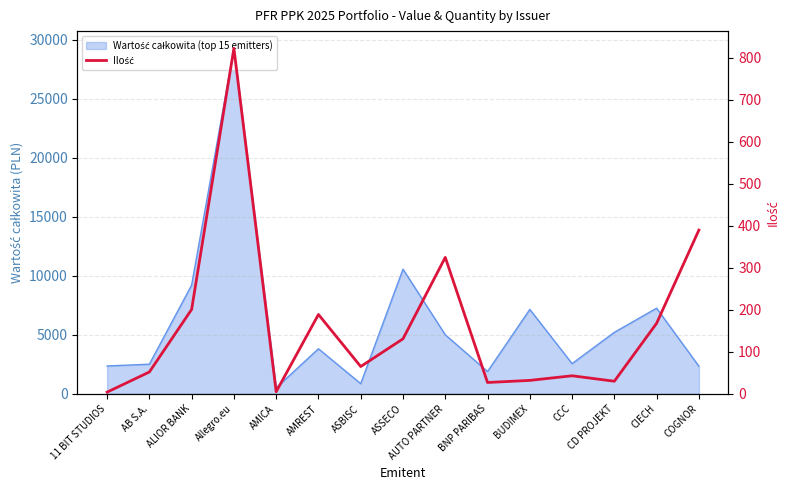

Reading left to right, extract all data points from this chart.

11 BIT STUDIOS=4	AB S.A.=52	ALIOR BANK=201	Allegro.eu=823	AMICA=5	AMREST=189	ASBISC=65	ASSECO=131	AUTO PARTNER=325	BNP PARIBAS=27	BUDIMEX=32	CCC=43	CD PROJEKT=30	CIECH=168	COGNOR=390